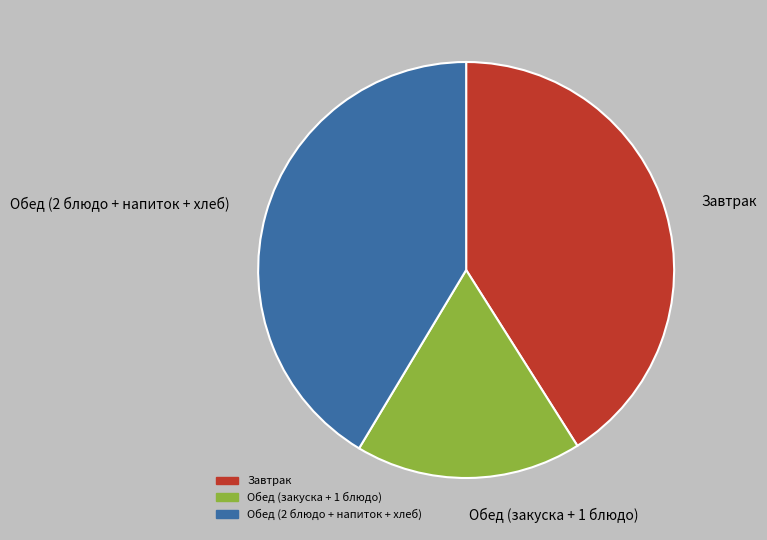

What is the smallest slice in the pie chart?

Обед (закуска + 1 блюдо)